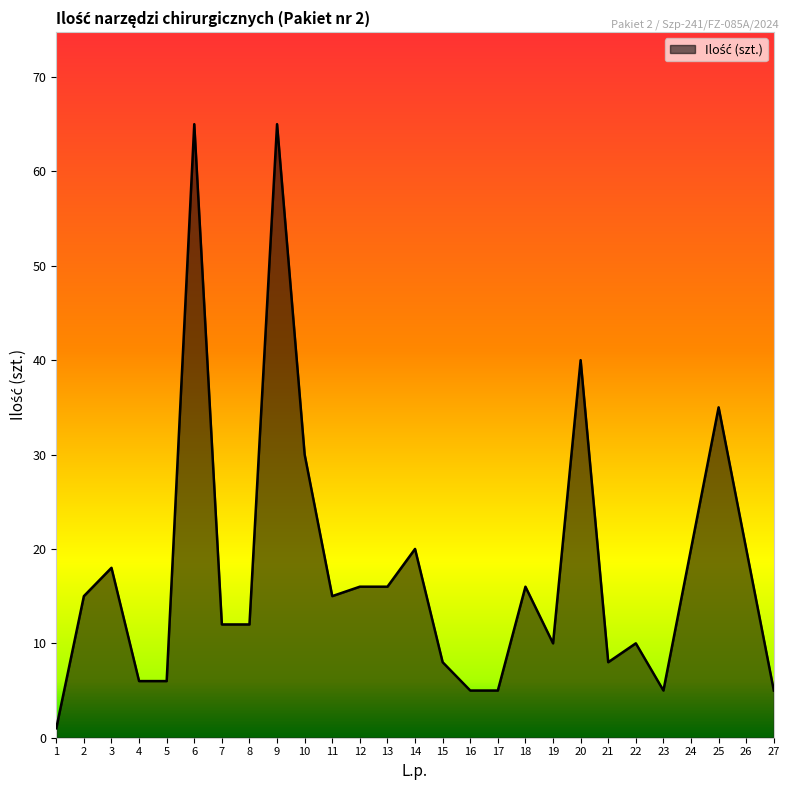

Reading left to right, what are all the values shown in this chart?

1=1	2=15	3=18	4=6	5=6	6=65	7=12	8=12	9=65	10=30	11=15	12=16	13=16	14=20	15=8	16=5	17=5	18=16	19=10	20=40	21=8	22=10	23=5	24=20	25=35	26=20	27=5